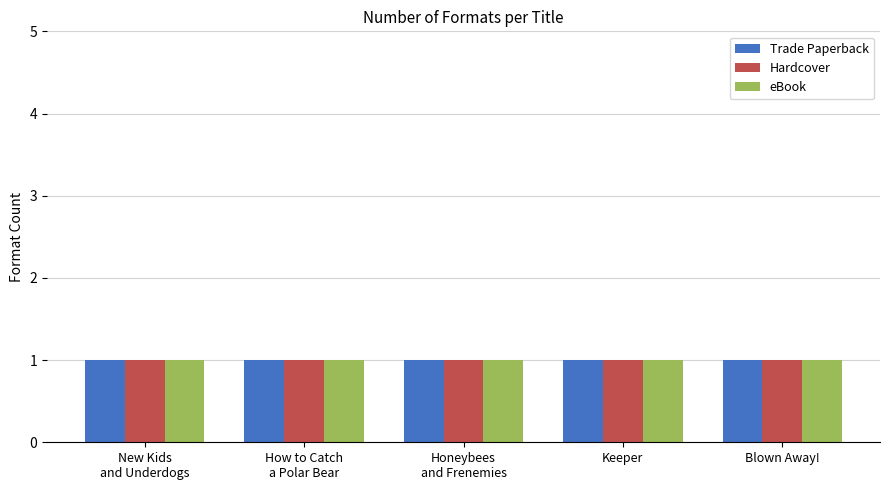

What is the label of the 1st bar from the left?

New Kids and Underdogs